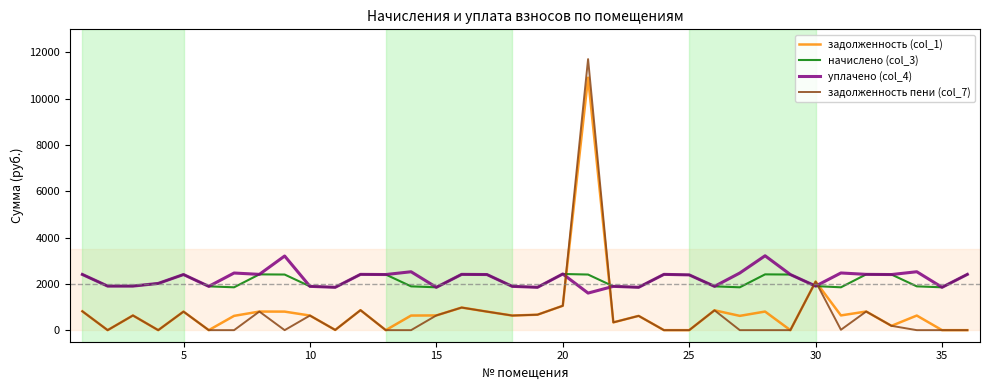

What is the lowest value of the начислено (col_3) series?

1851.8